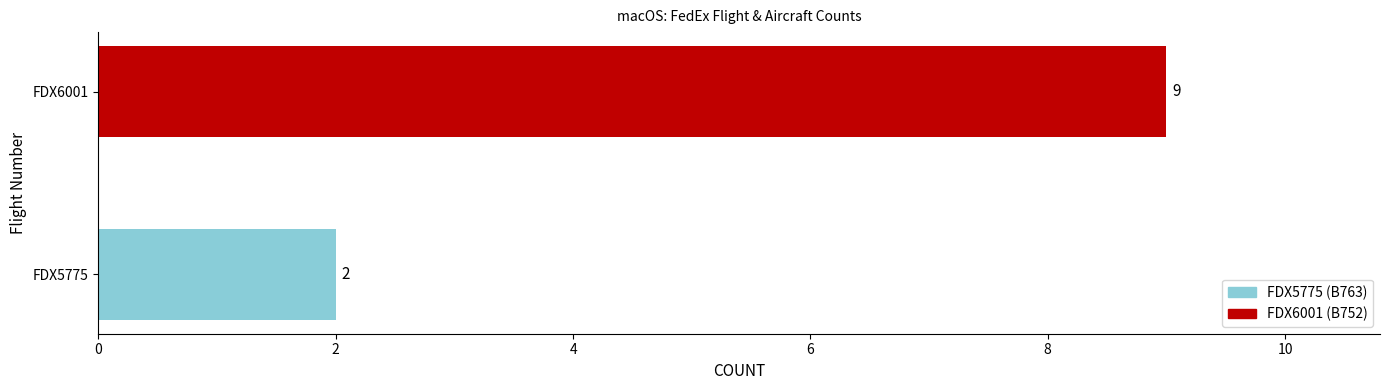

The value at FDX5775 is 2. True or false?

True